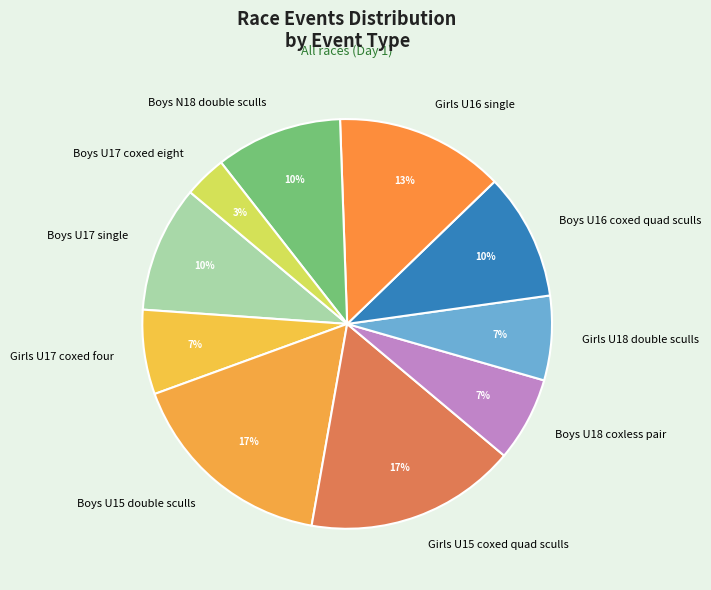

Is the sum of Girls U18 double sculls and Boys U16 coxed quad sculls greater than half?

No